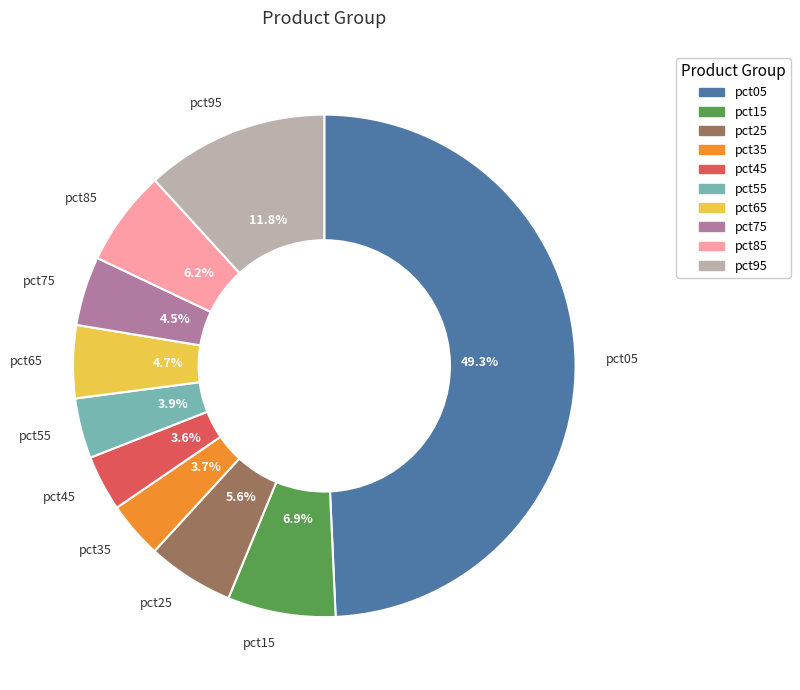

How many slices are in this pie chart?

10